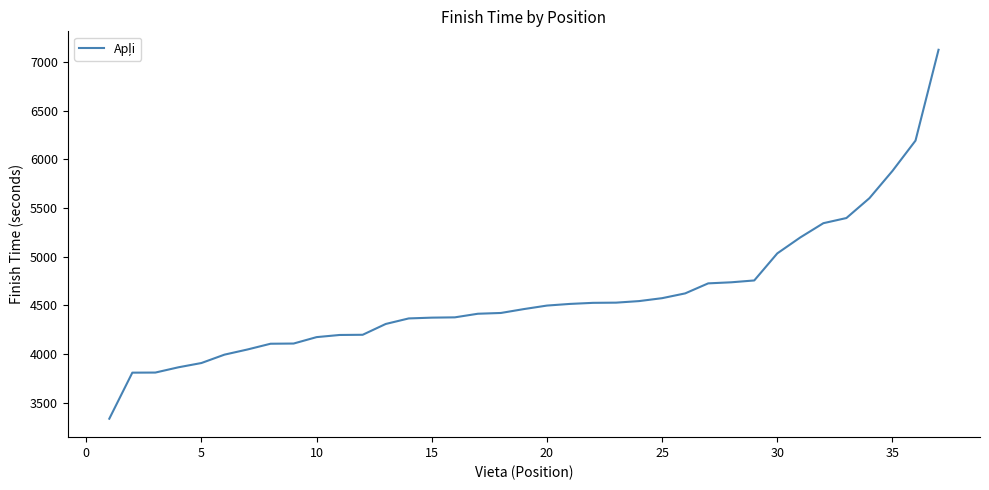

What is the greatest value displayed?

7124